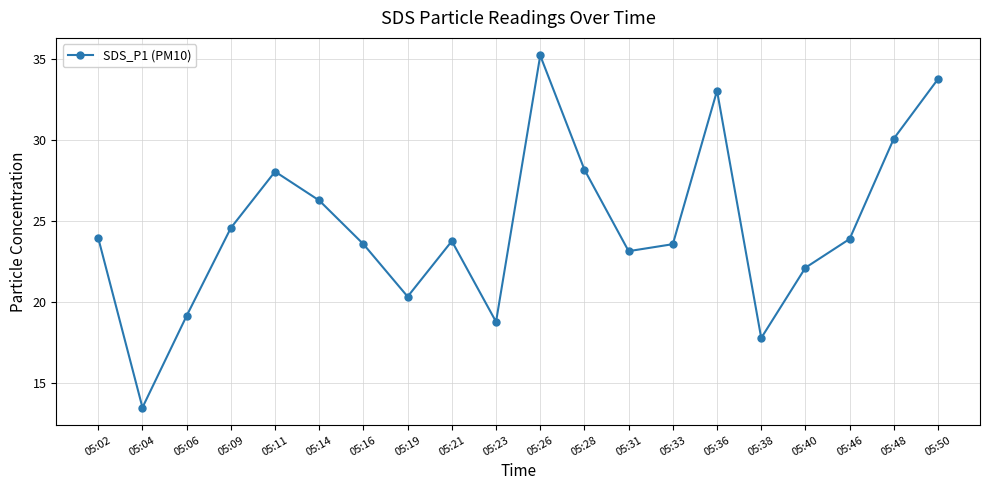

What is the maximum value shown in the chart?

35.2